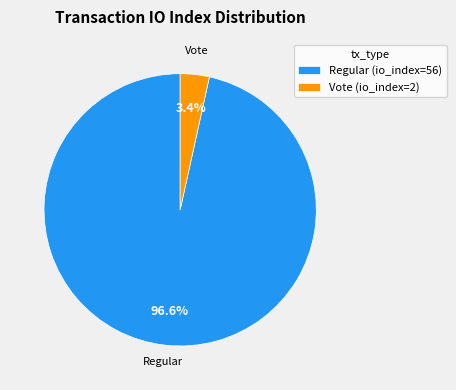

To the nearest percent, what is the average slice percentage?

50%